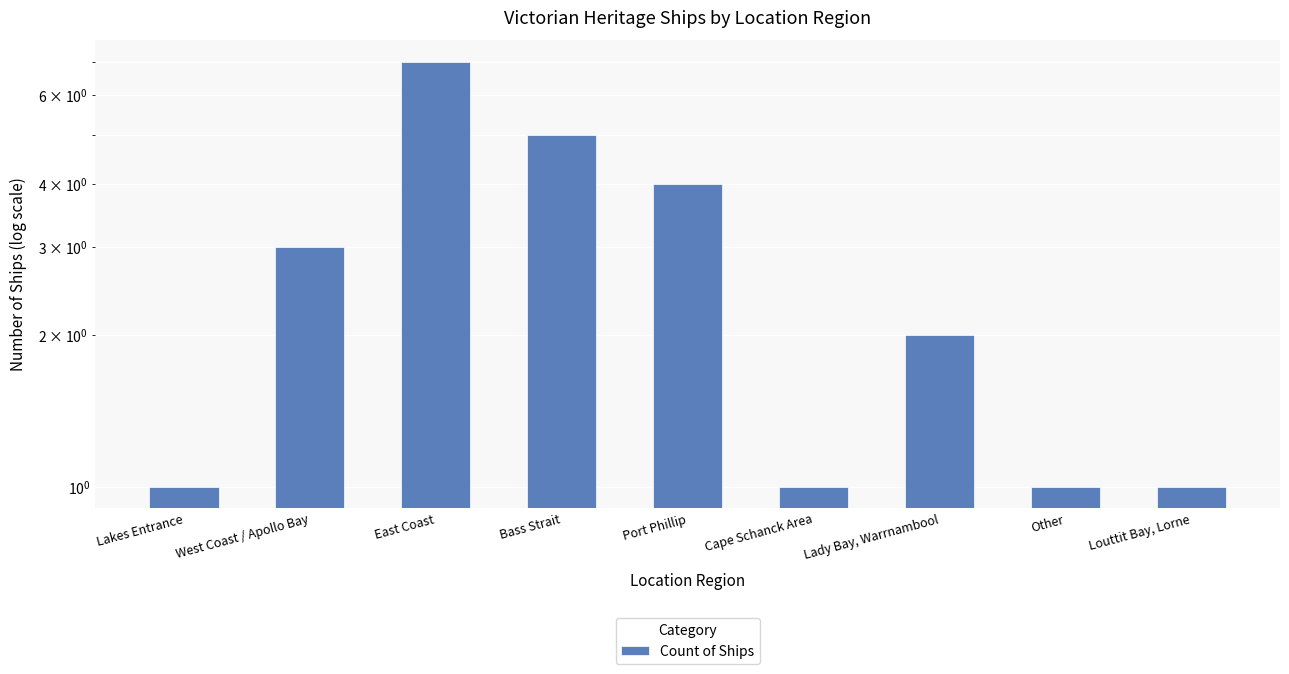

What is the ratio of the value at Port Phillip to the value at East Coast?

0.6